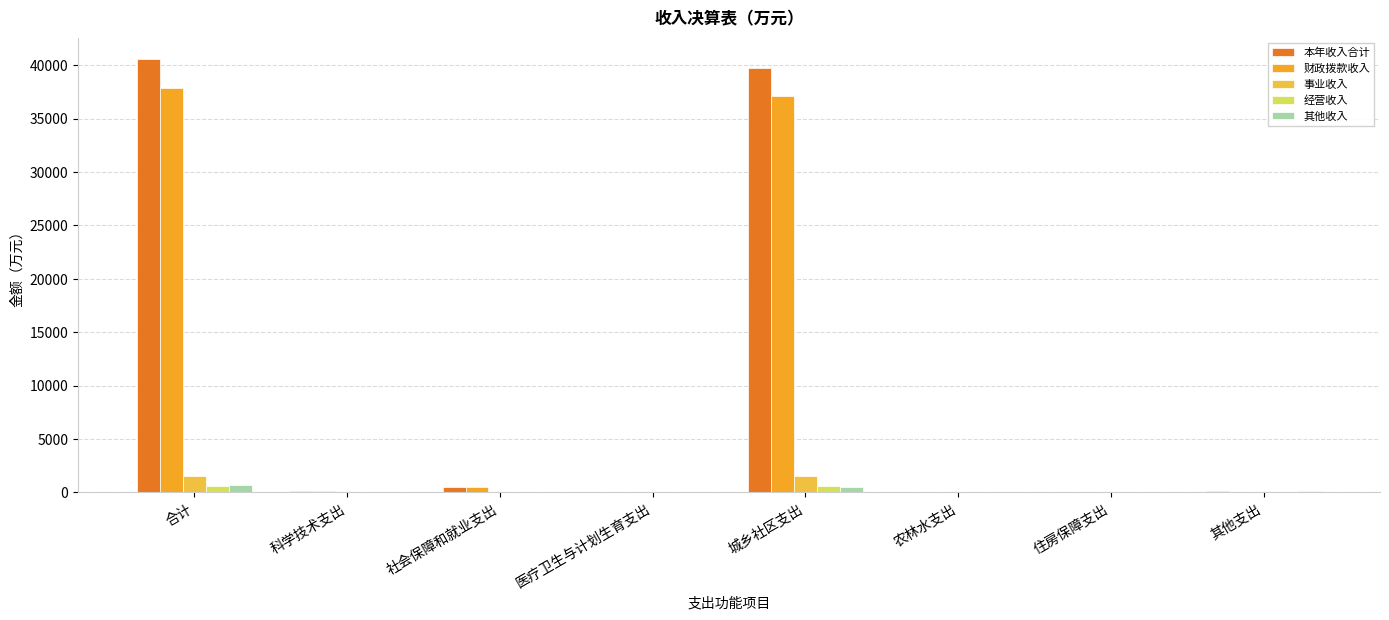

What is the sum of all 事业收入 values?

3055.2